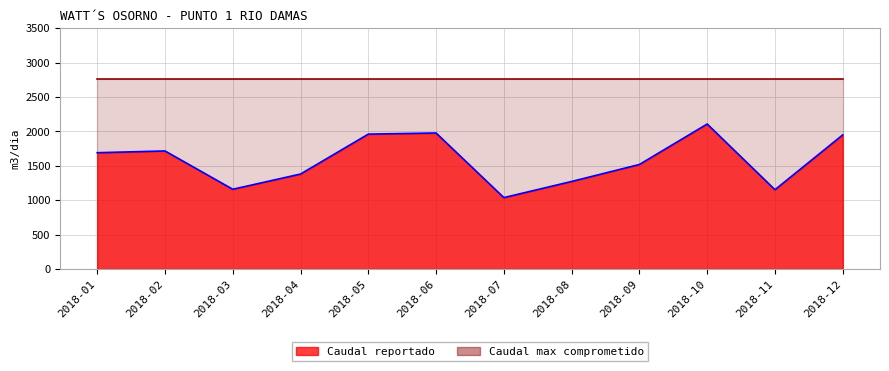

What is the difference between the second highest and minimum values?

938.4